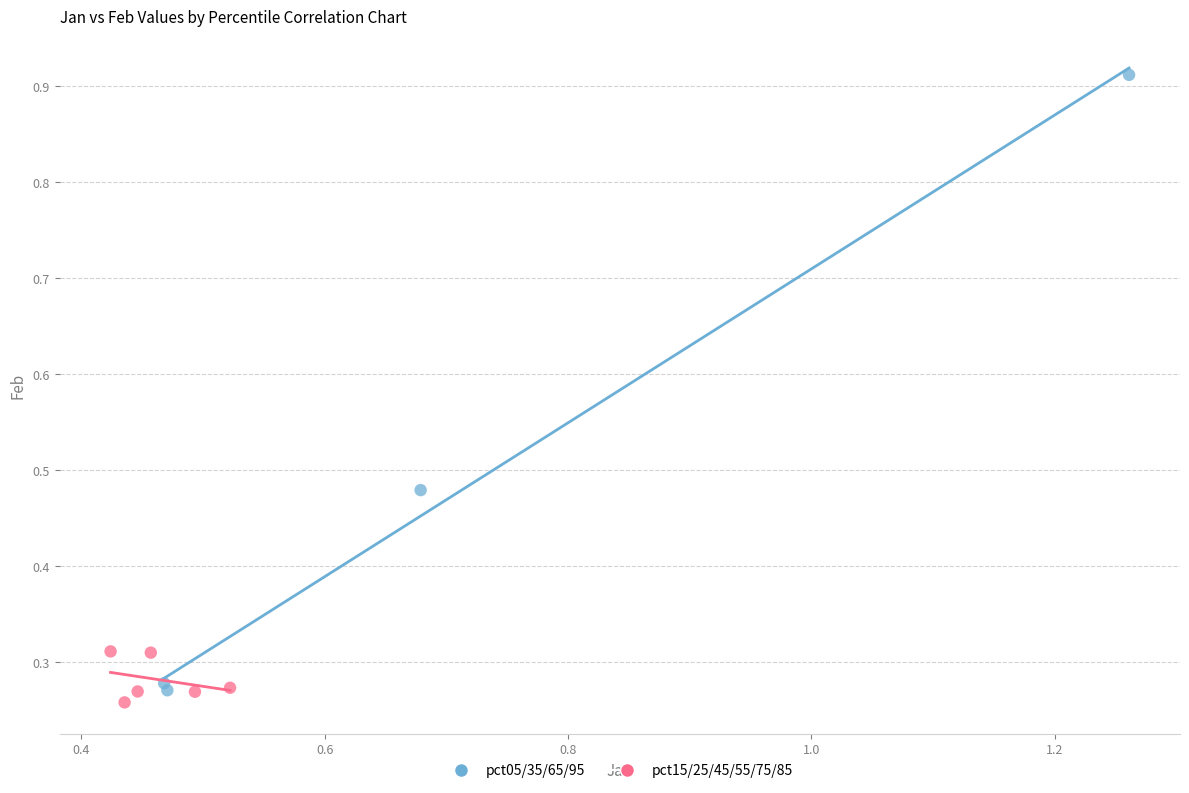

What are all the series names shown in the legend?

pct05/35/65/95, pct15/25/45/55/75/85